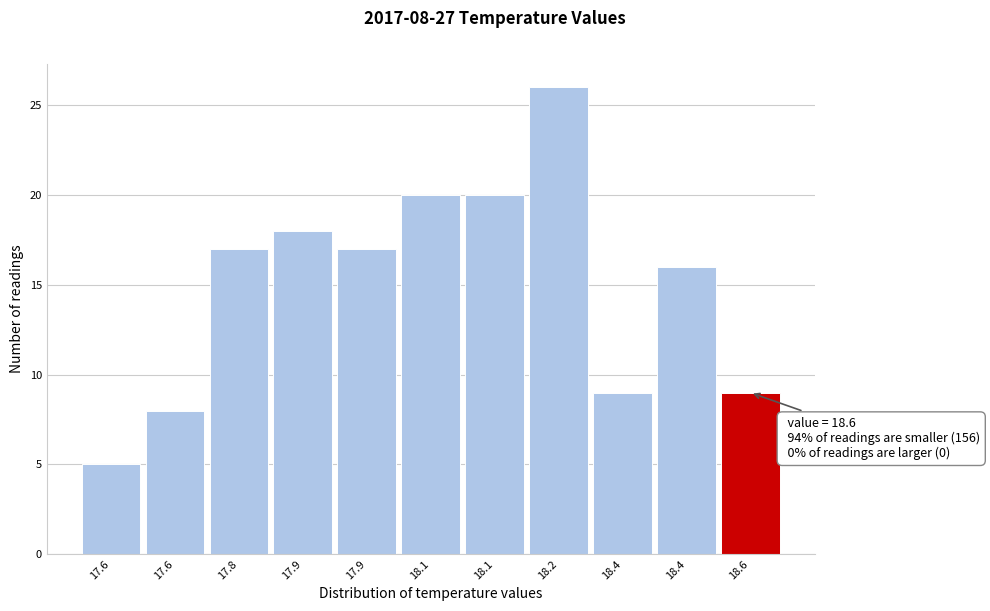

How many series are shown in this chart?

1